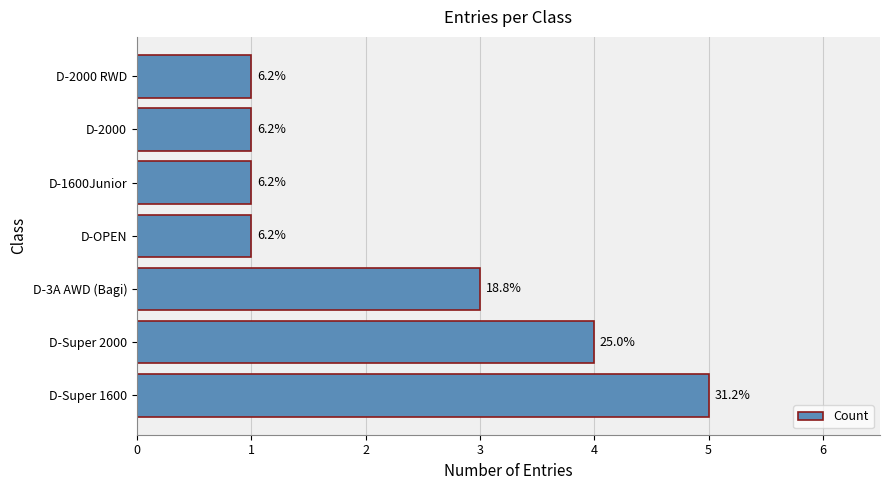

What is the average value?

2